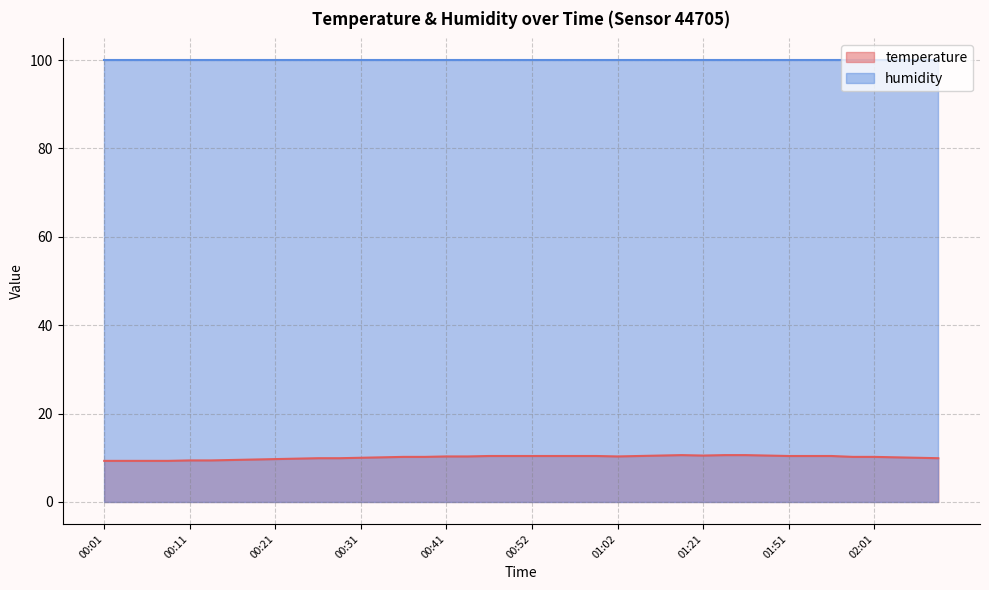

True or false: the data shows 9.9 at 00:29.

True